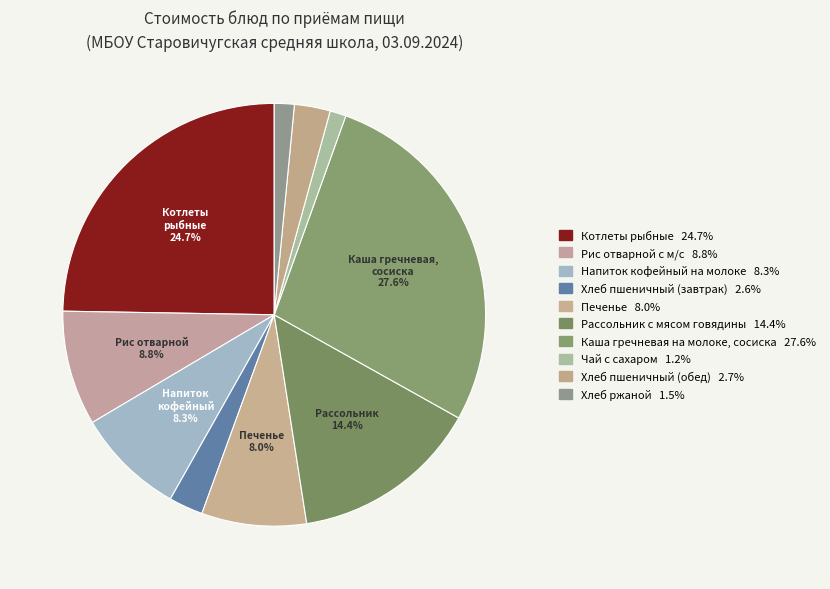

How many segments does this pie chart have?

10